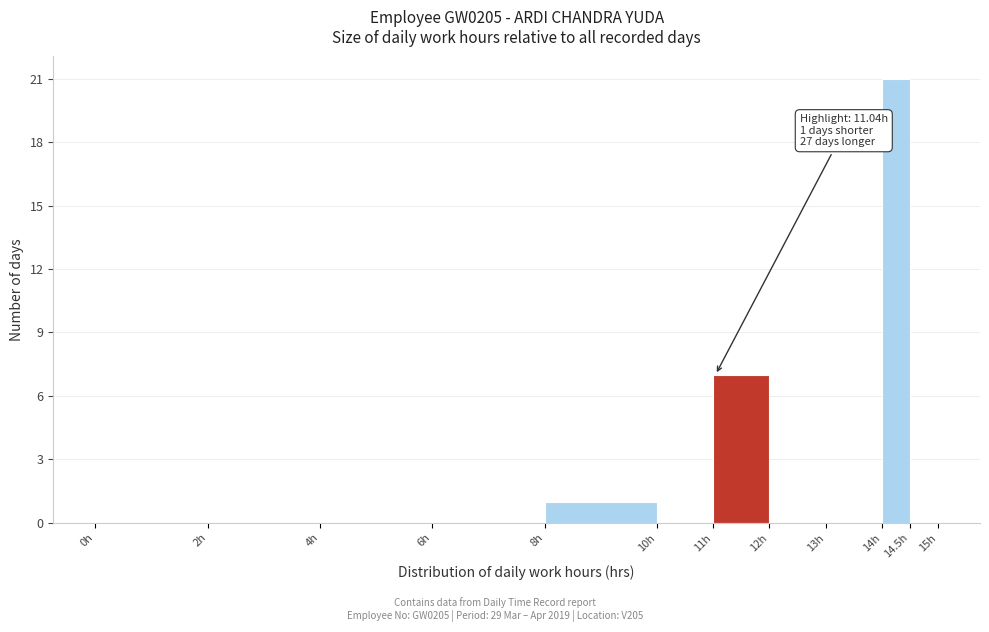

Which range on the x-axis has the tallest bar?

14.0 to 14.5